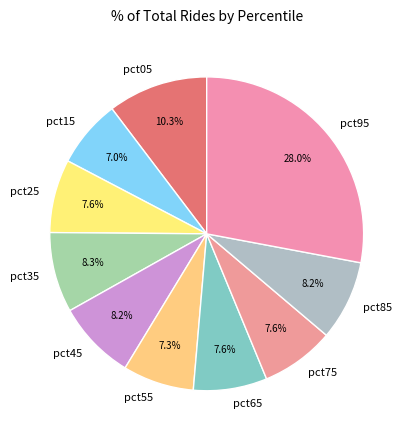

How many slices are in this pie chart?

10